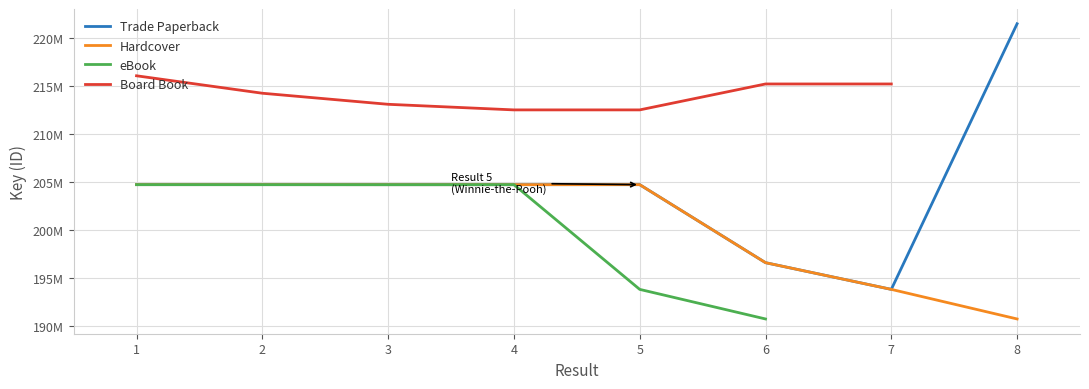

What is the lowest value of the eBook series?

190776707.0